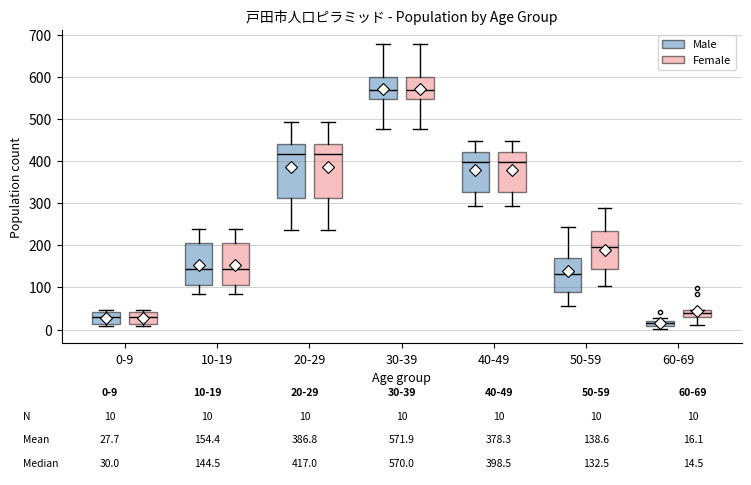

Which box has the lowest median line?

60-69 (Male)